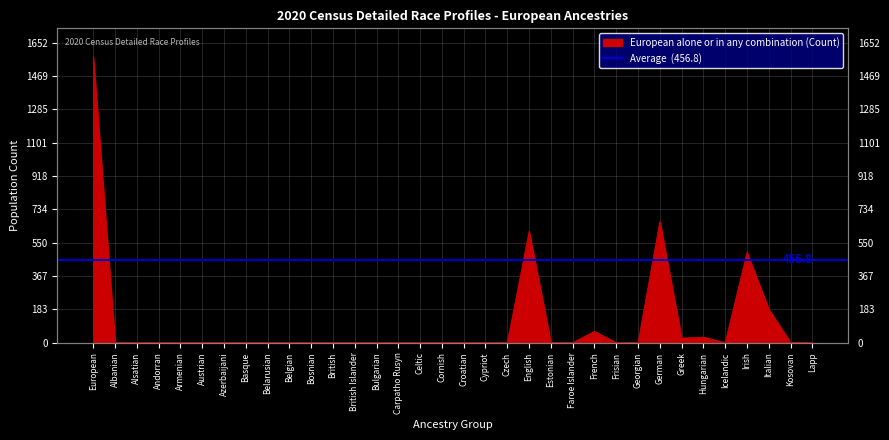

How many lines are shown in the chart?

1